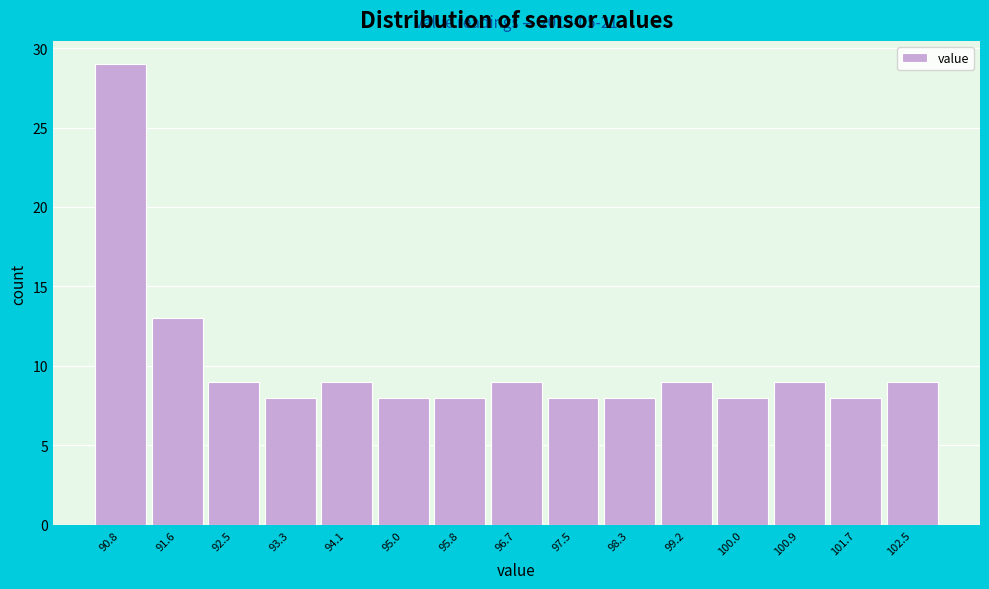

Over which range of the x-axis is the bar tallest?

90.40 to 91.24